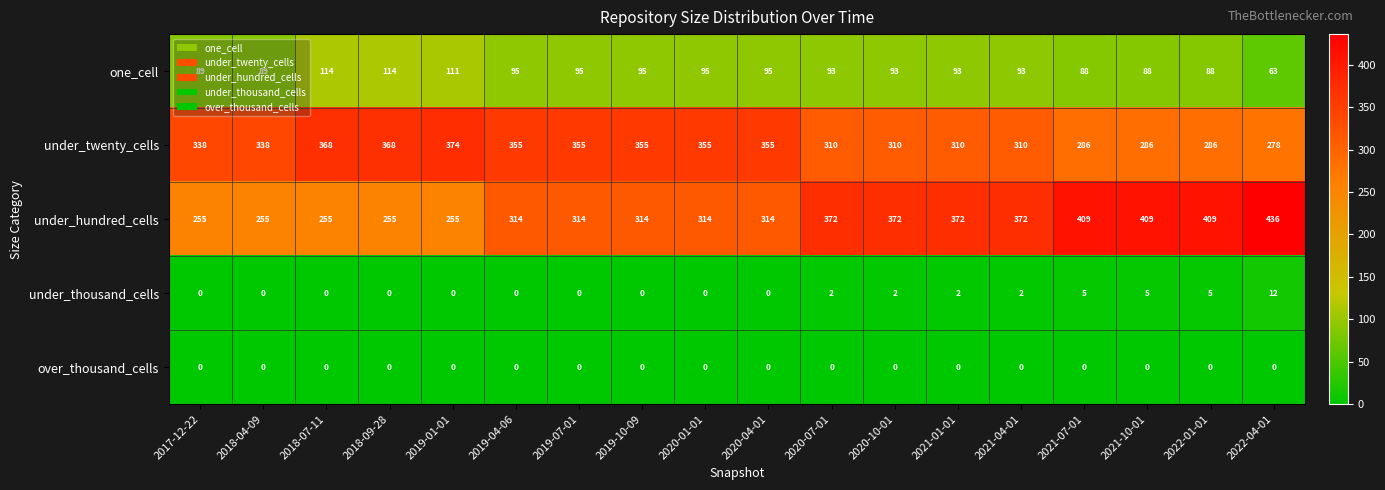

Rank the series by their maximum value, from lowest to highest.

over_thousand_cells, under_thousand_cells, one_cell, under_twenty_cells, under_hundred_cells